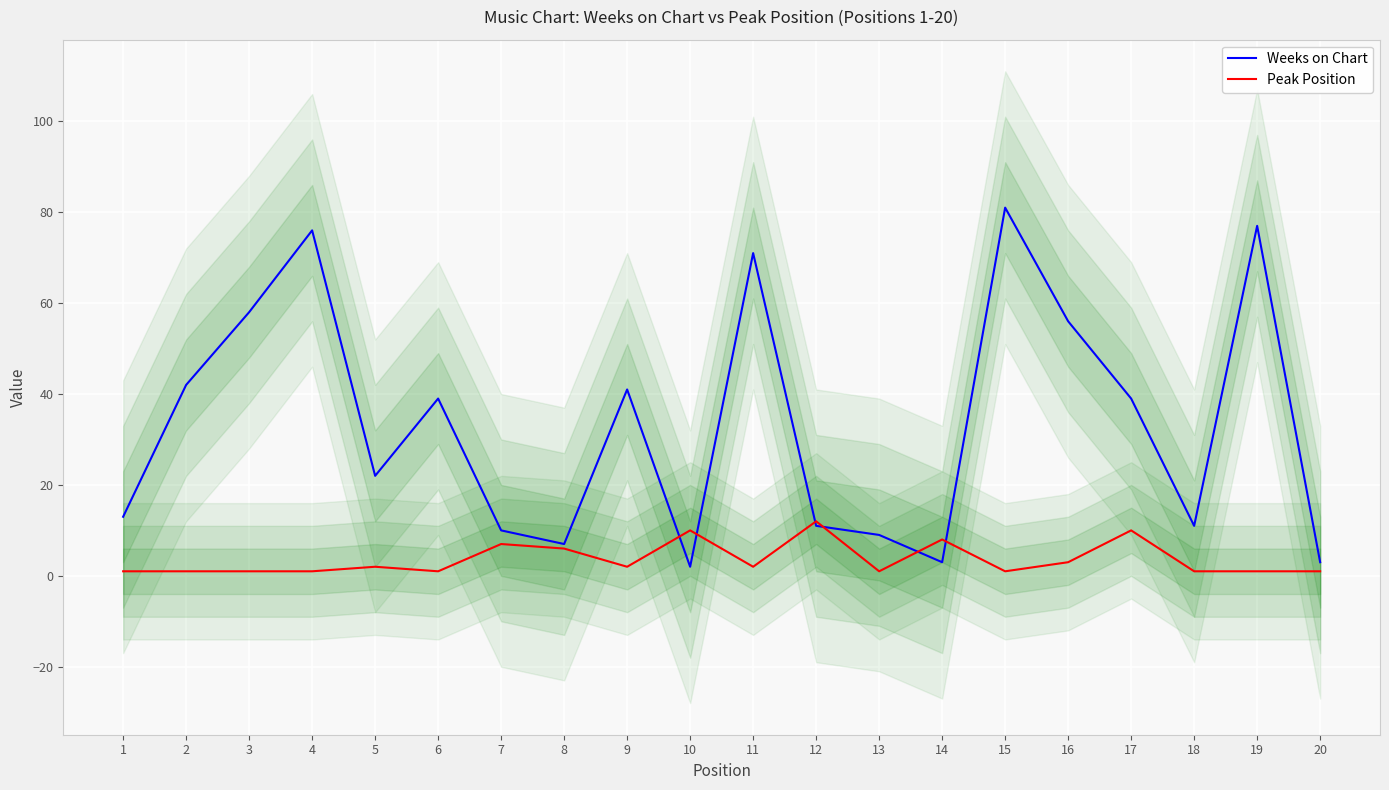

At how many categories does at least one series exceed 75?

3